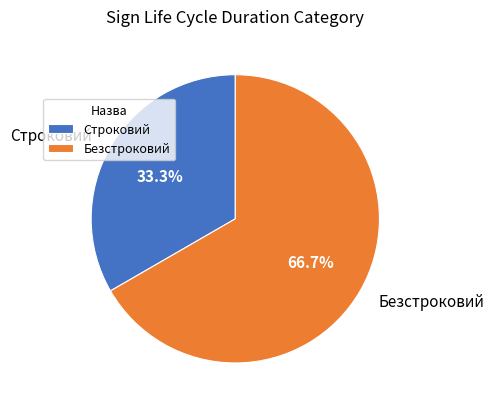

Is the sum of Строковий and Безстроковий greater than half?

Yes